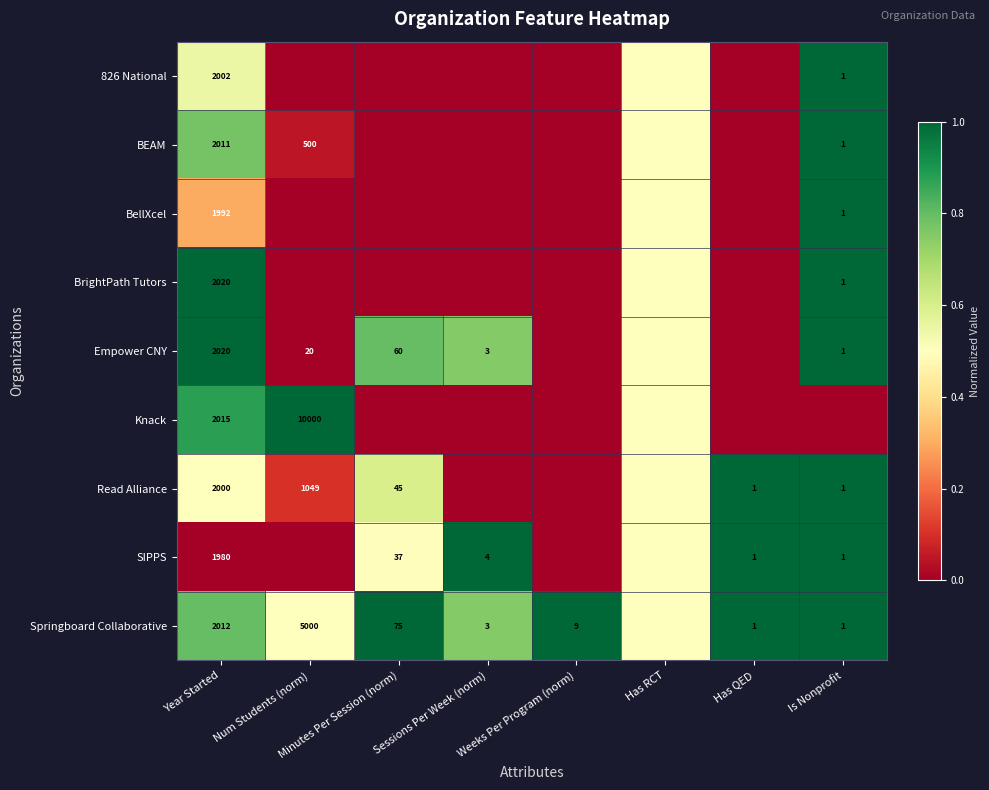

What is the difference between the Springboard Collaborative values at Year Started and Has QED?

2011.0